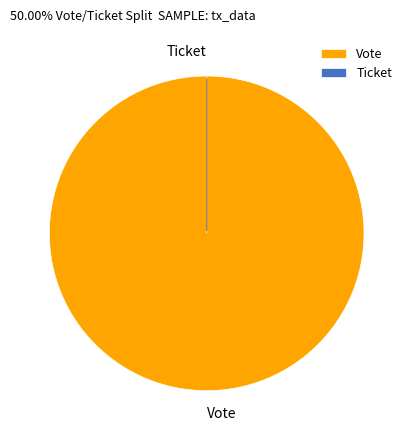

The Vote slice represents 91% of the pie. True or false?

False